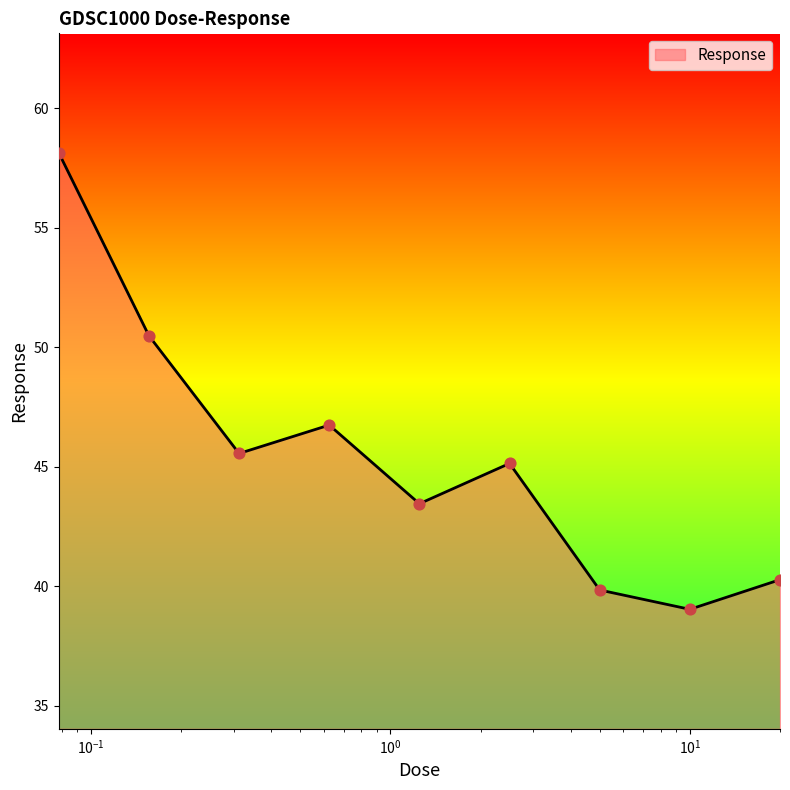

What is the difference between the maximum and minimum values?

19.1